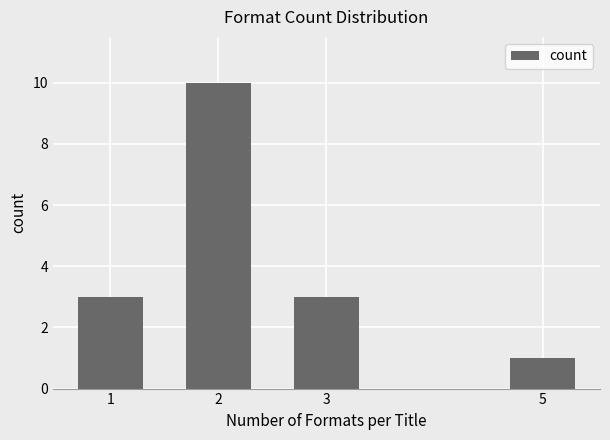

Reading right to left, what are all the values shown in this chart?

5=1	3=3	2=10	1=3